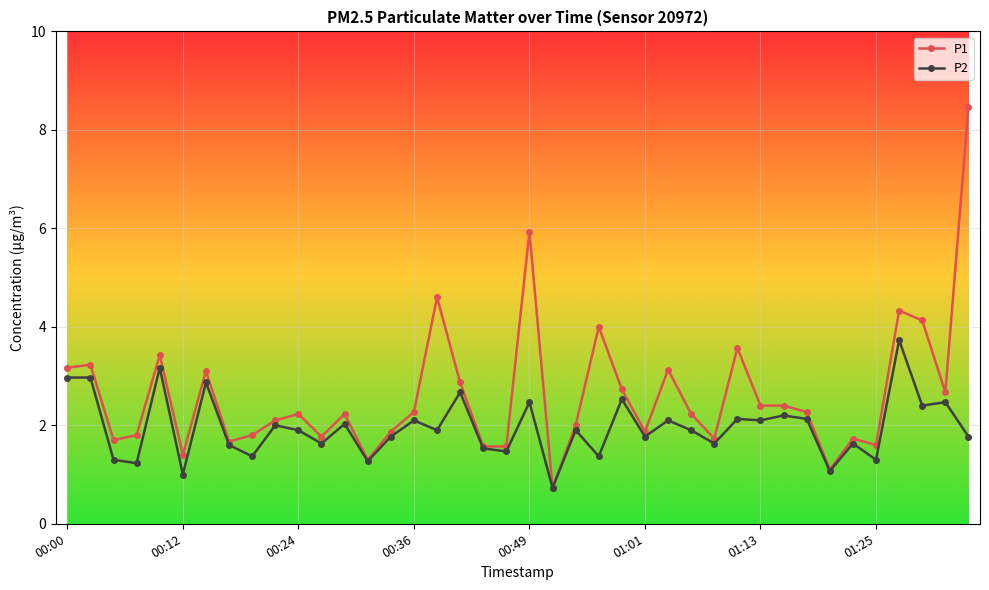

What is the value of the P1 point at the 11th from the left?

2.2